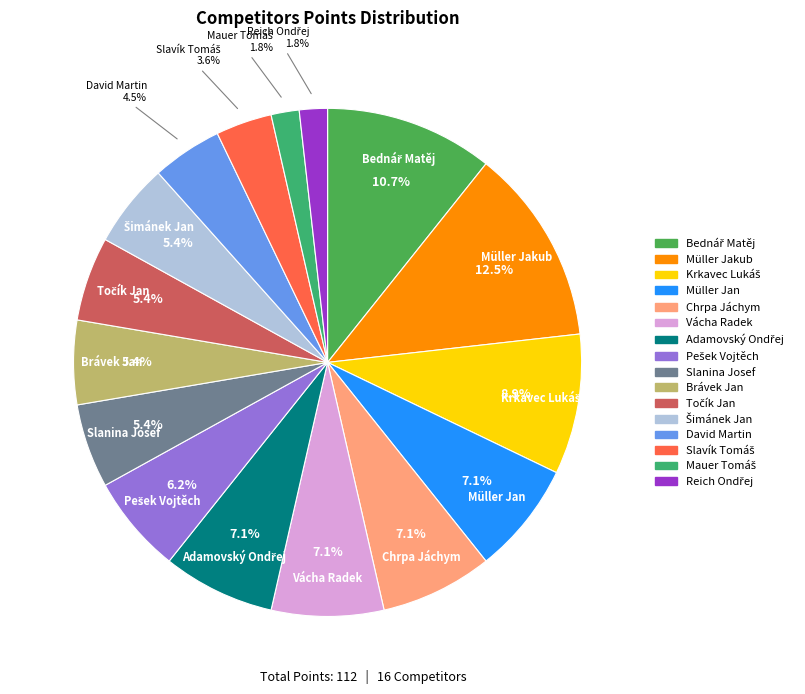

Between Slanina Josef and Müller Jan, which is larger?

Müller Jan